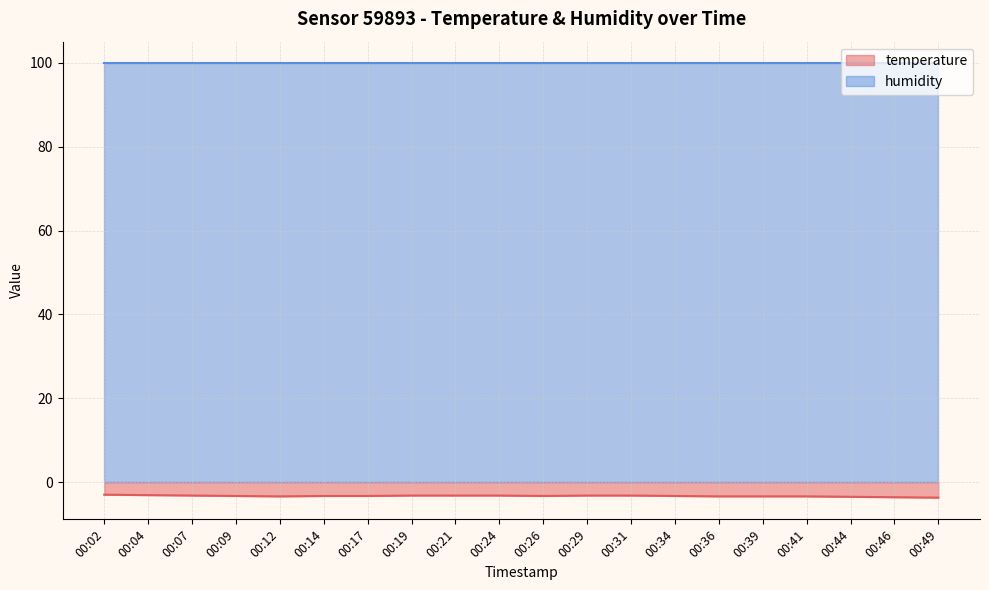

What is the difference between the maximum and minimum values?

0.7